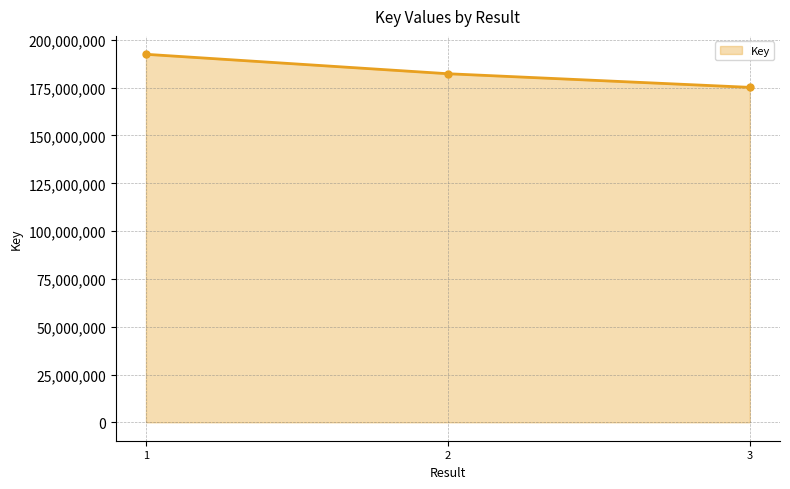

Reading left to right, what are all the values shown in this chart?

1=192466834	2=182299997	3=175173143